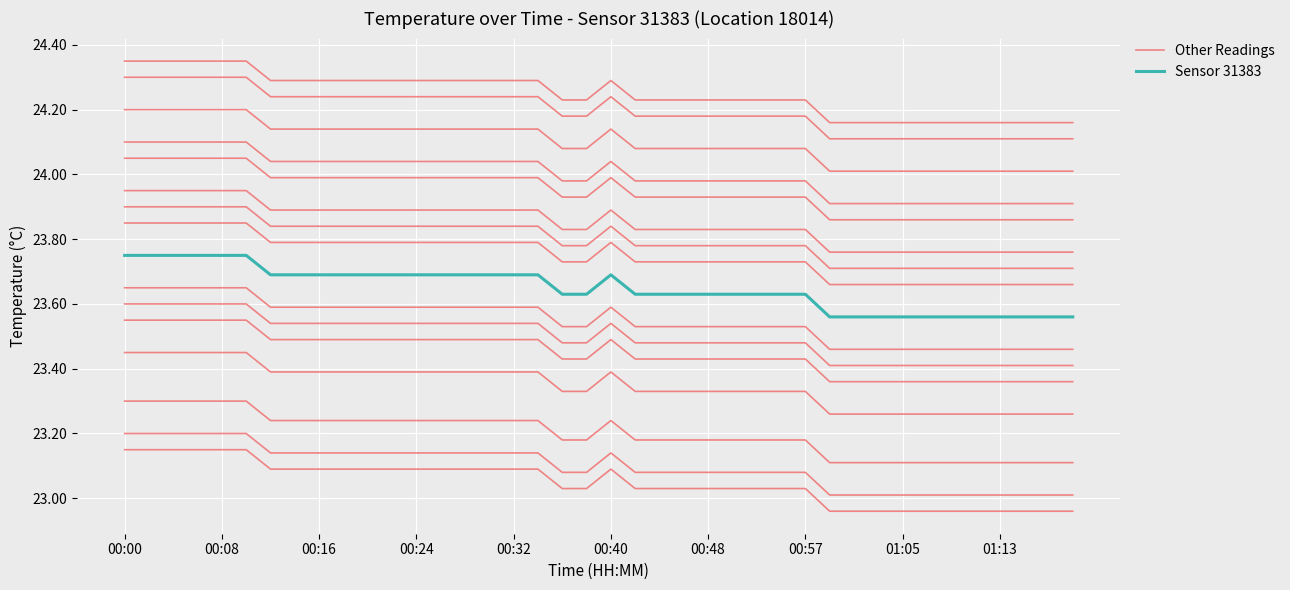

Which series has the widest spread of values?

Other Readings